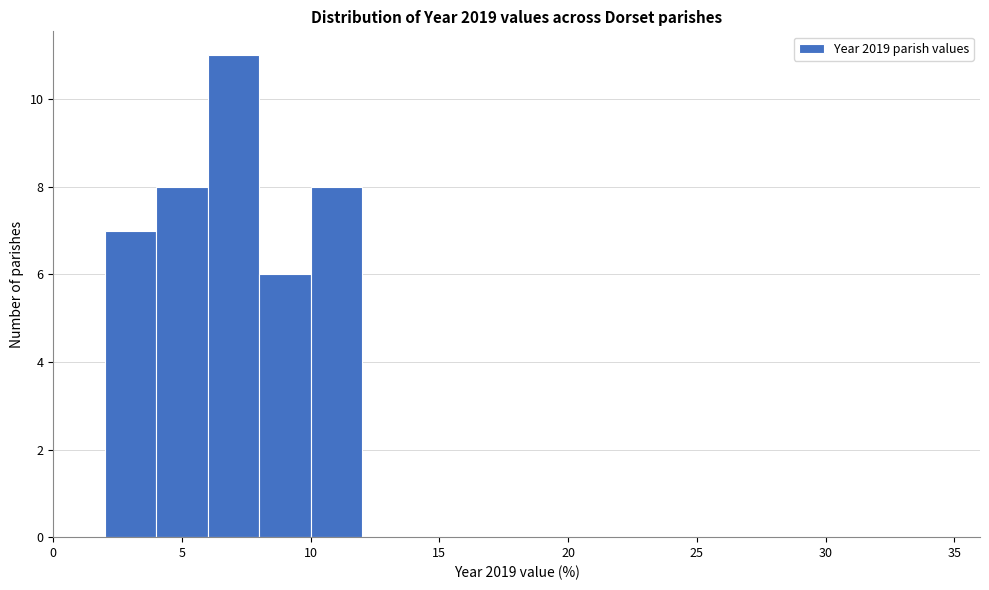

Reading left to right, list every bar in this chart as the range it spans on the x-axis followed by its height. The values are not printed on the chart, so give them approximately, as read against the axis.

0 to 2: 0
2 to 4: 7
4 to 6: 8
6 to 8: 11
8 to 10: 6
10 to 12: 8
12 to 14: 0
14 to 16: 0
16 to 18: 0
18 to 20: 0
20 to 22: 0
22 to 24: 0
24 to 26: 0
26 to 28: 0
28 to 30: 0
30 to 32: 0
32 to 34: 0
34 to 36: 0